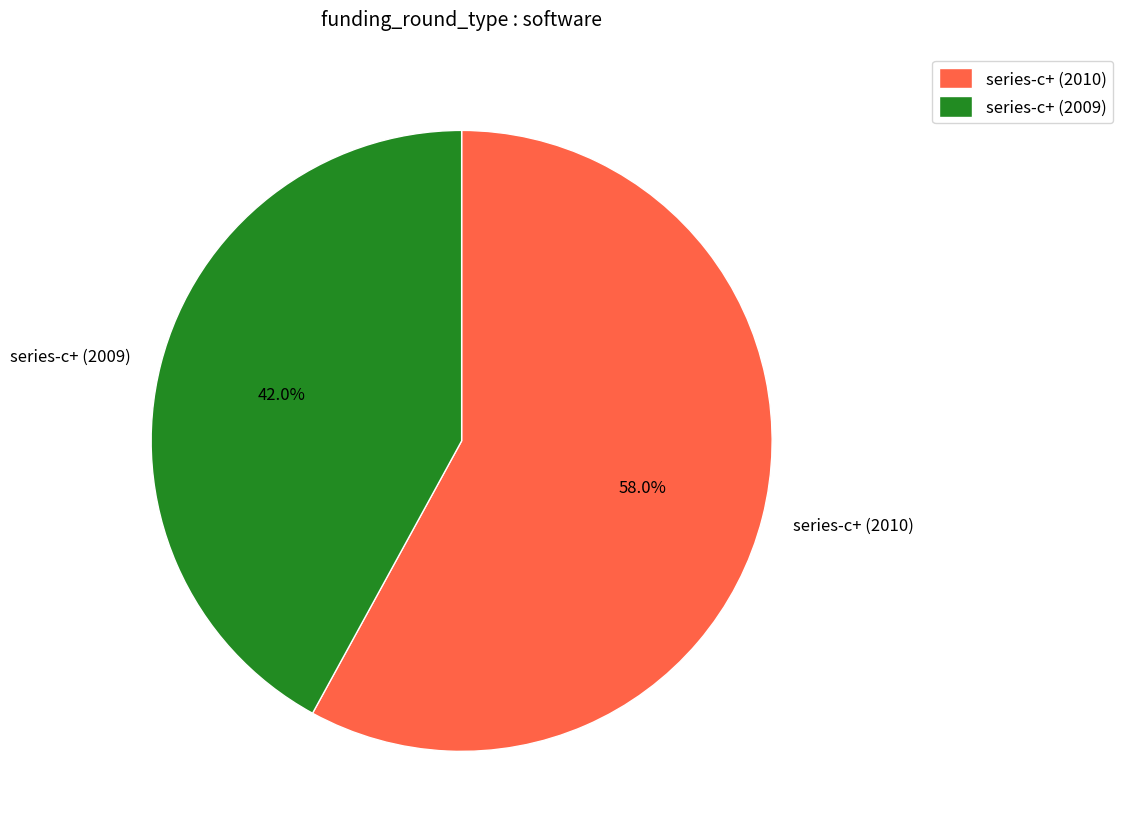

How many slices are in this pie chart?

2